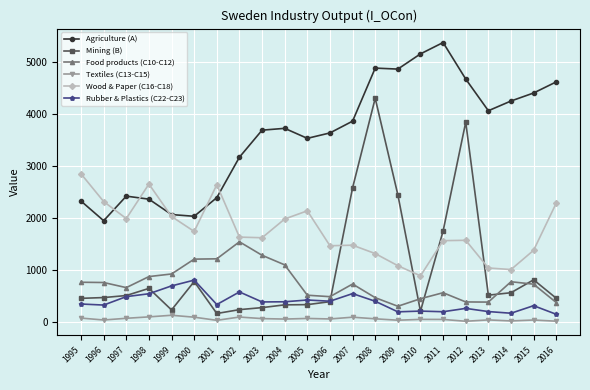

How many distinct data groups are displayed?

6